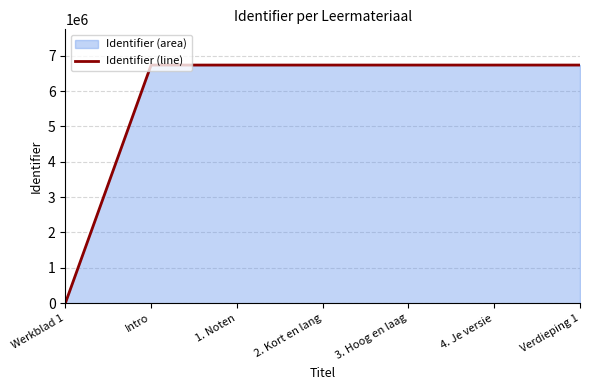

What is the label of the 3rd point from the right?

3. Hoog en laag